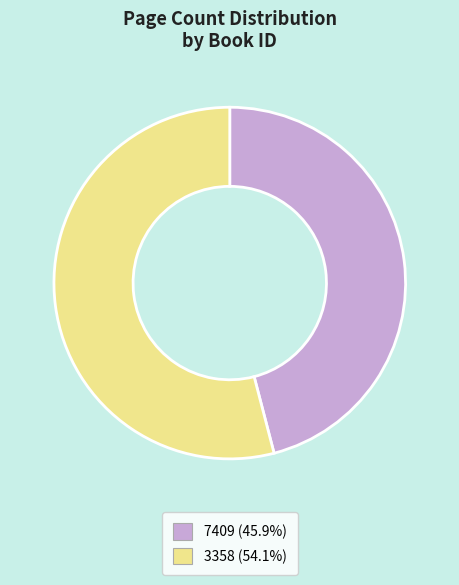

Combined, do 3358 and 7409 account for over 50%?

Yes